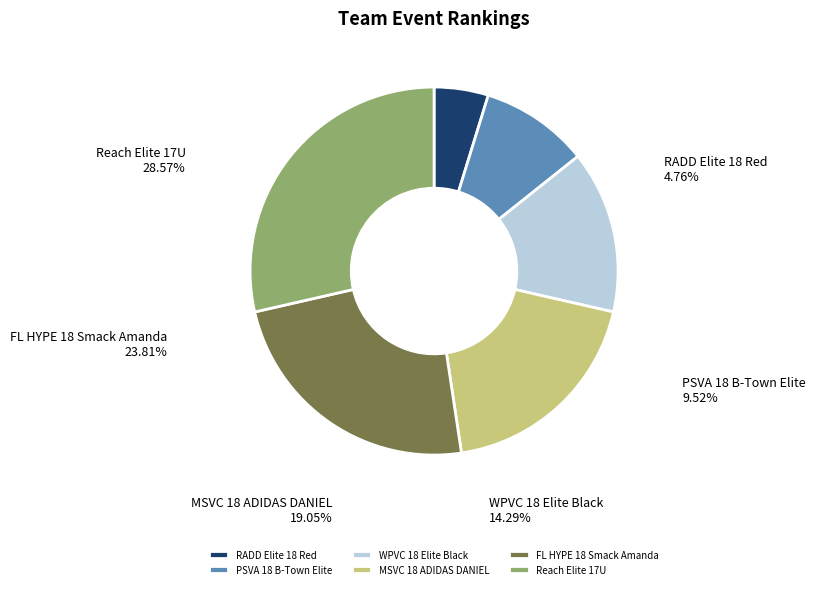

How many slices are in this pie chart?

6